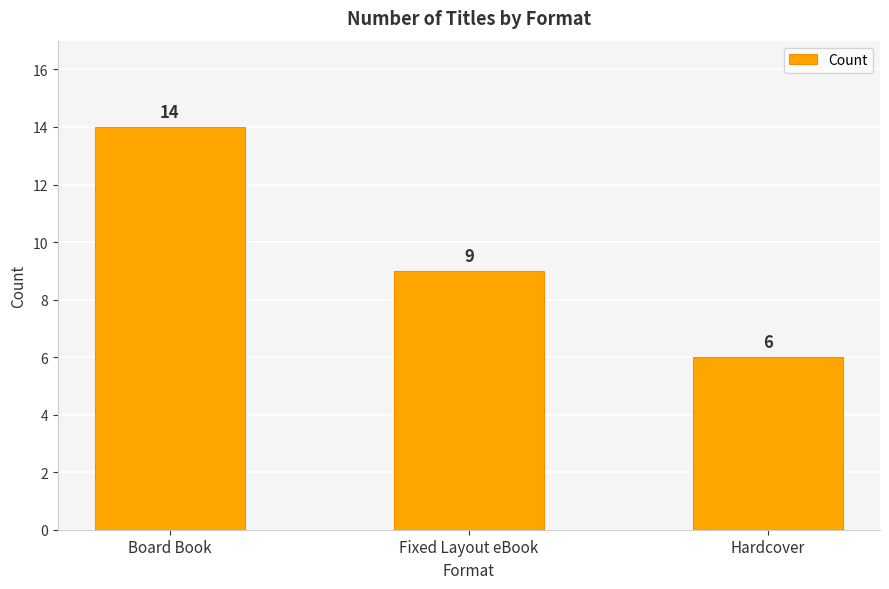

At which label does the data first exceed 9?

Board Book